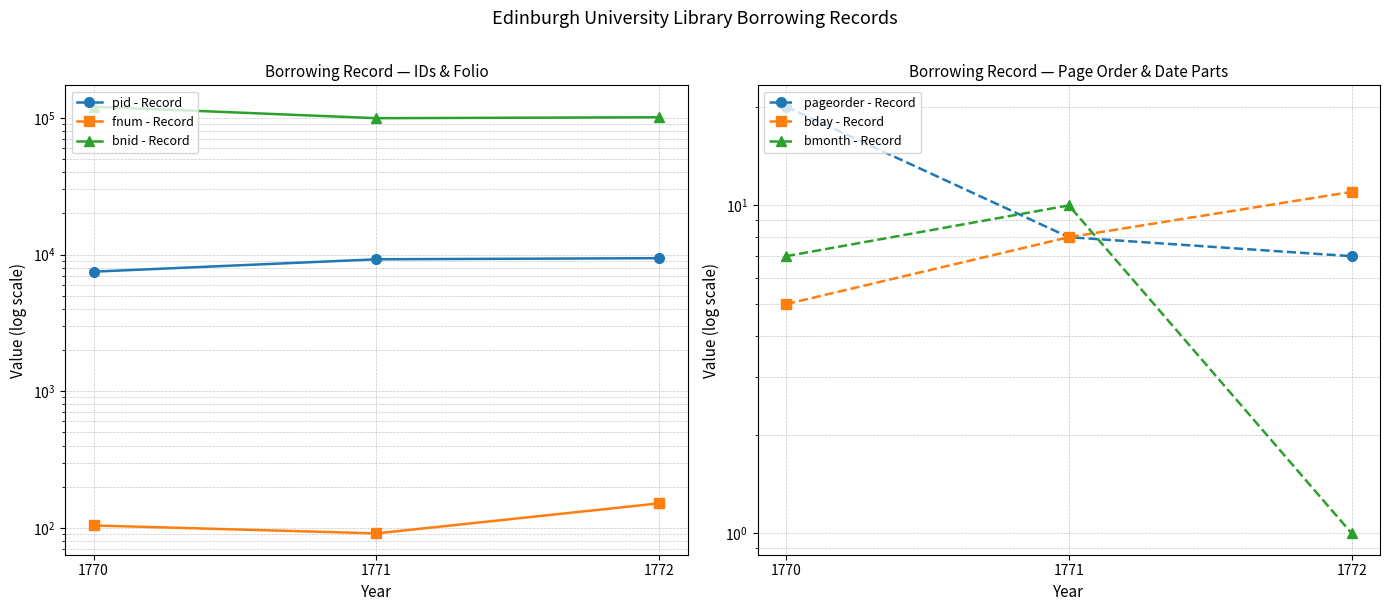

Reading left to right, what are all the values shown in this chart?

pid - Record: 1770=7490	1771=9224	1772=9404
fnum - Record: 1770=104	1771=91	1772=151
bnid - Record: 1770=120785	1771=99464	1772=101033
pageorder - Record: 1770=20	1771=8	1772=7
bday - Record: 1770=5	1771=8	1772=11
bmonth - Record: 1770=7	1771=10	1772=1